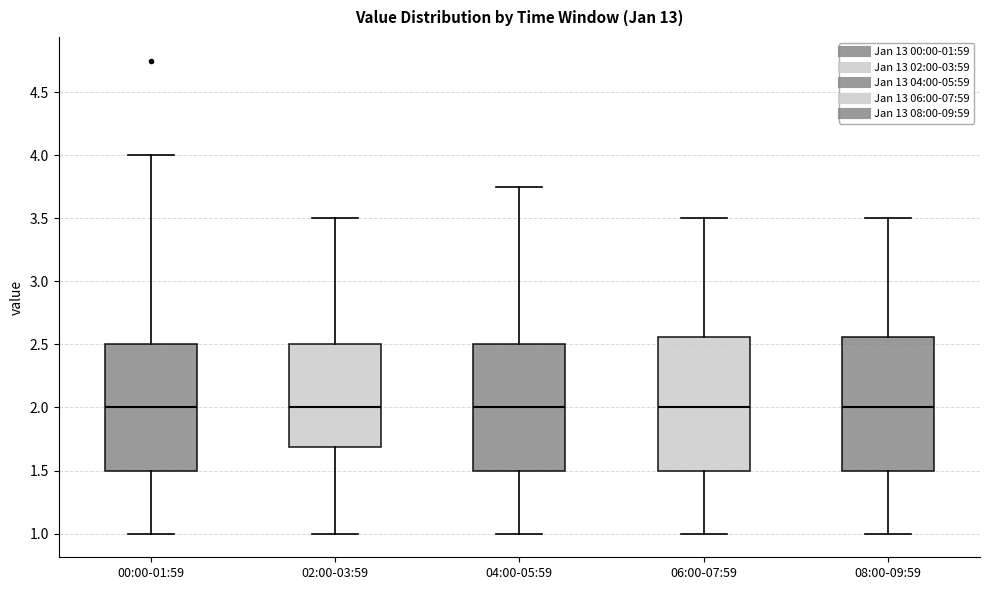

Where is the lower edge of the box for 06:00-07:59 on the y-axis? The values are not printed on the chart, so give them approximately, as read against the axis.

1.50